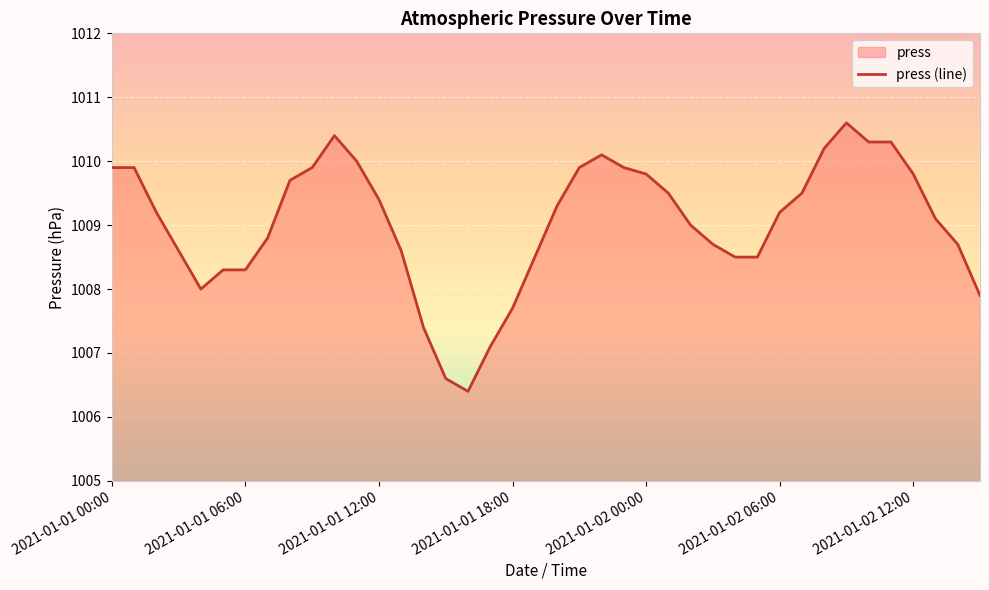

True or false: the data shows 1010.3 at 35.

True